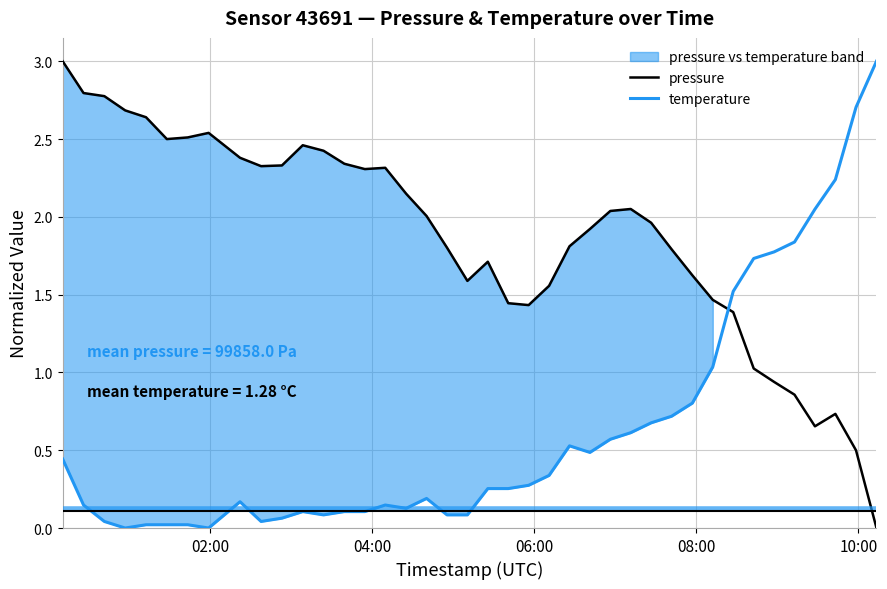

How many times do temperature and pressure cross each other?

1